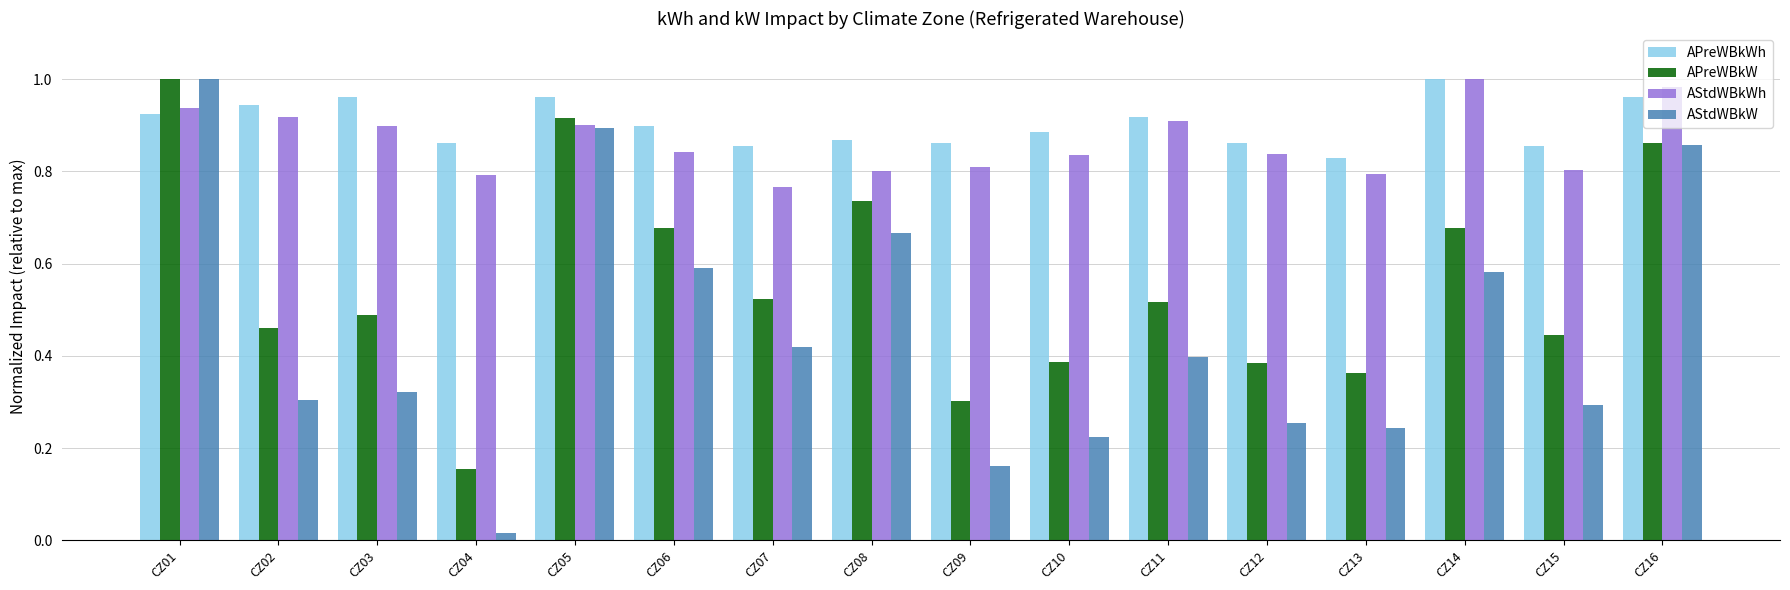

What is the sum of the AStdWBkW values at CZ02 and CZ16?

1.2